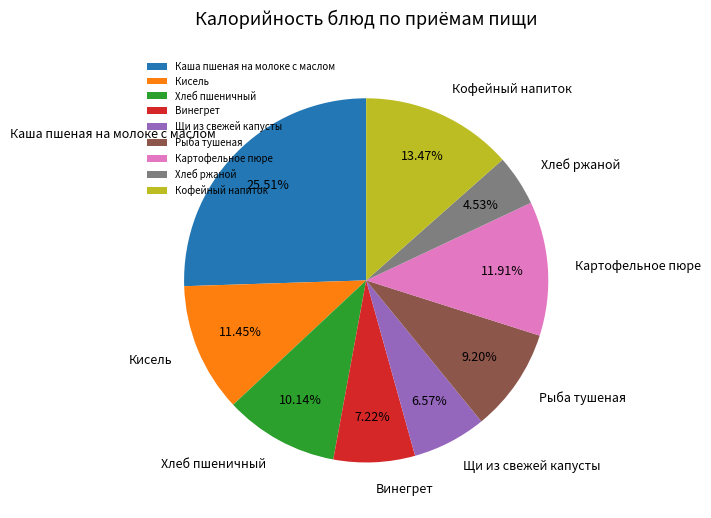

To the nearest percent, what percentage of the pie is Кофейный напиток?

13%